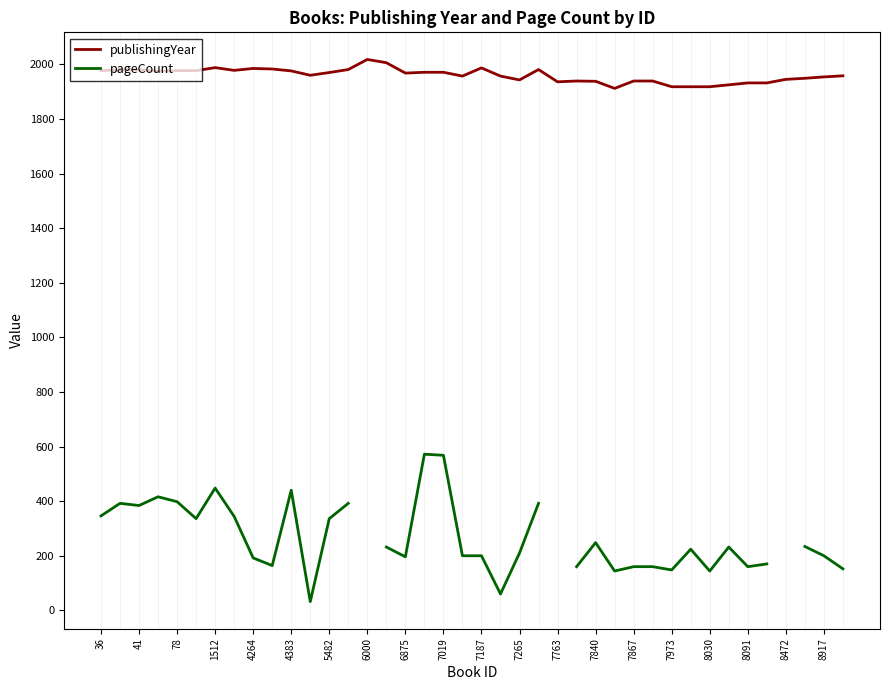

At which label does pageCount first exceed 232?

36